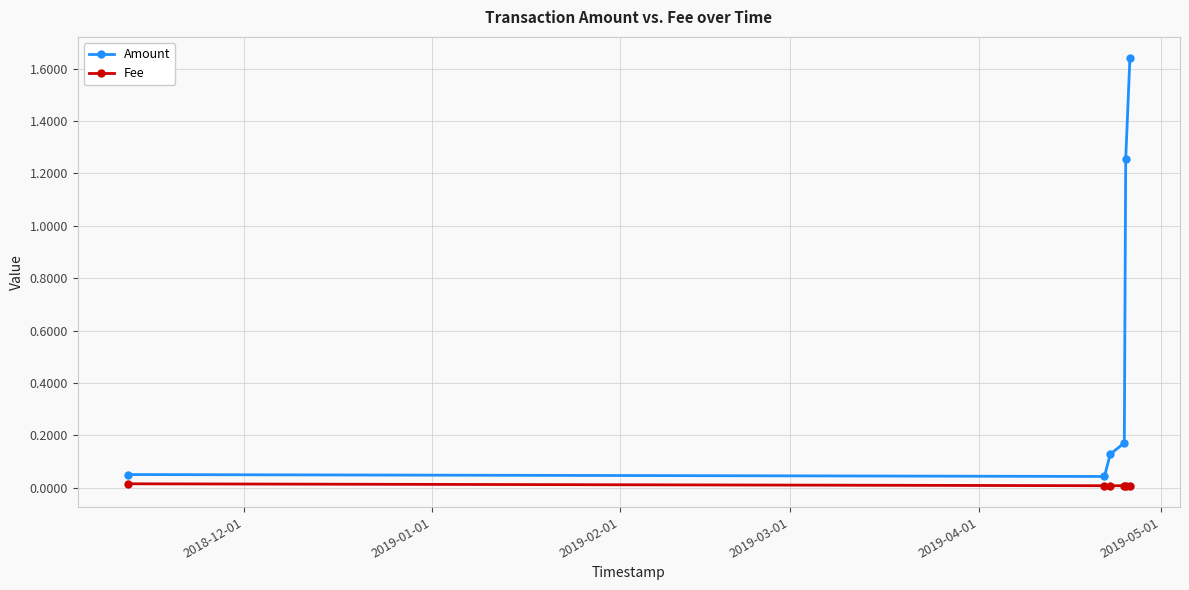

At how many categories does at least one series exceed 0?

6